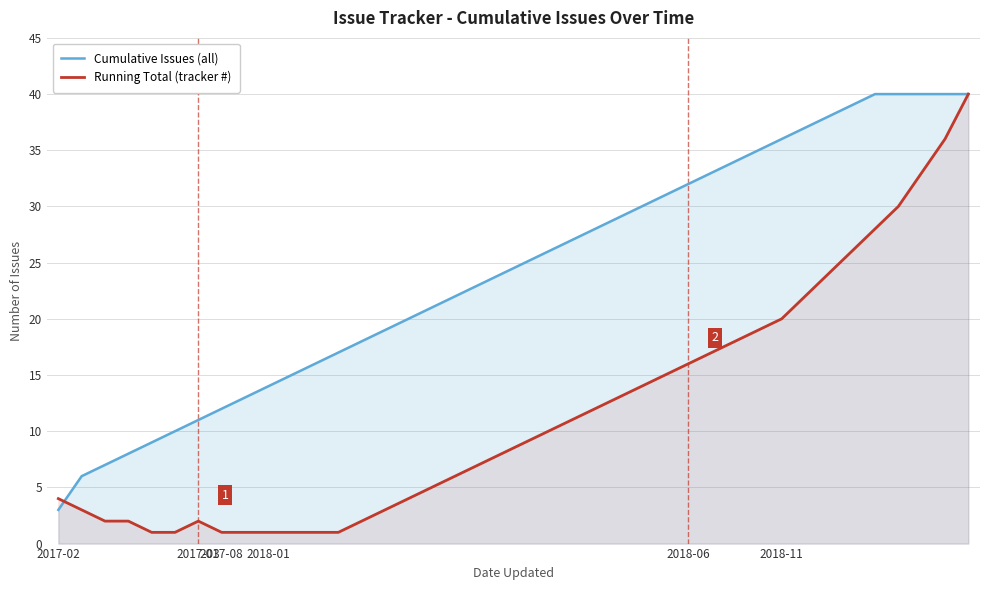

Which series ends up on top after the final intersection of Running Total (tracker #) and Cumulative Issues (all)?

Cumulative Issues (all)